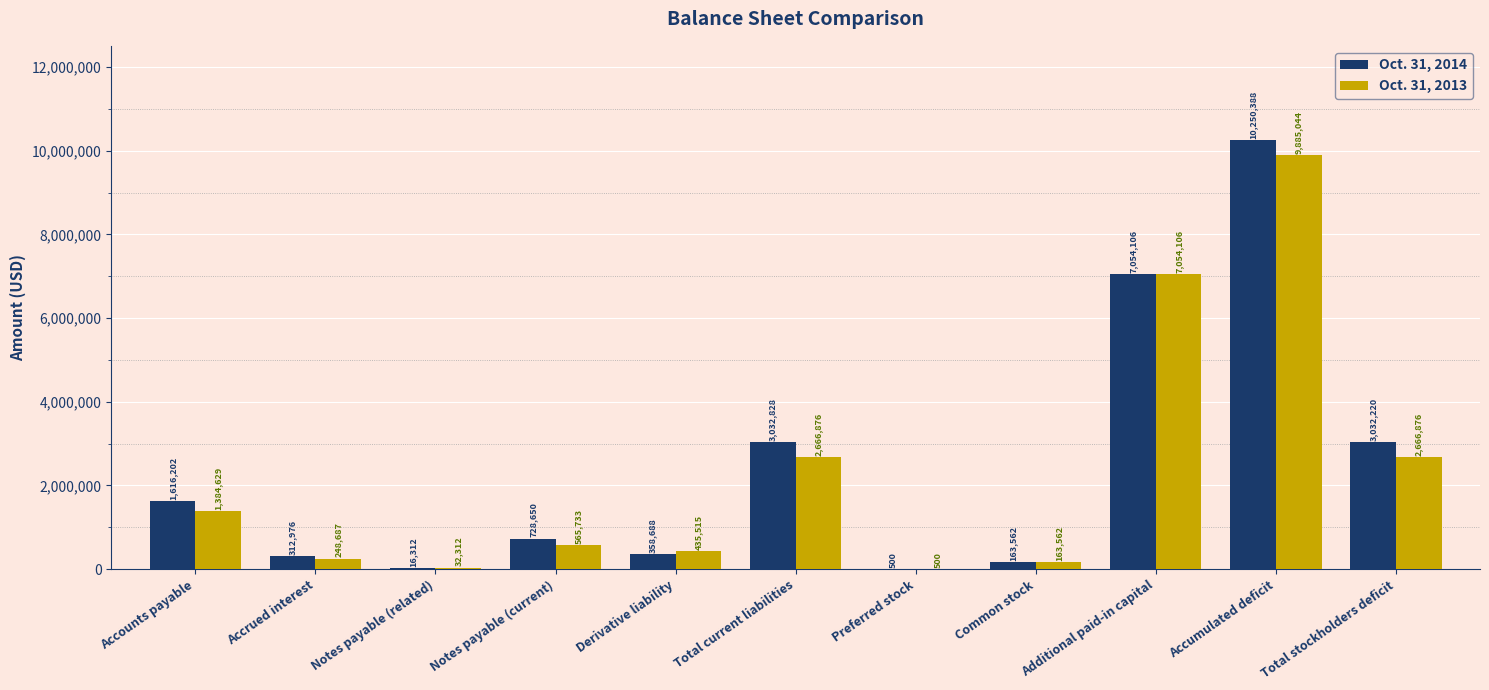

True or false: Oct. 31, 2014 has a value of 3032828 at Total current liabilities.

True